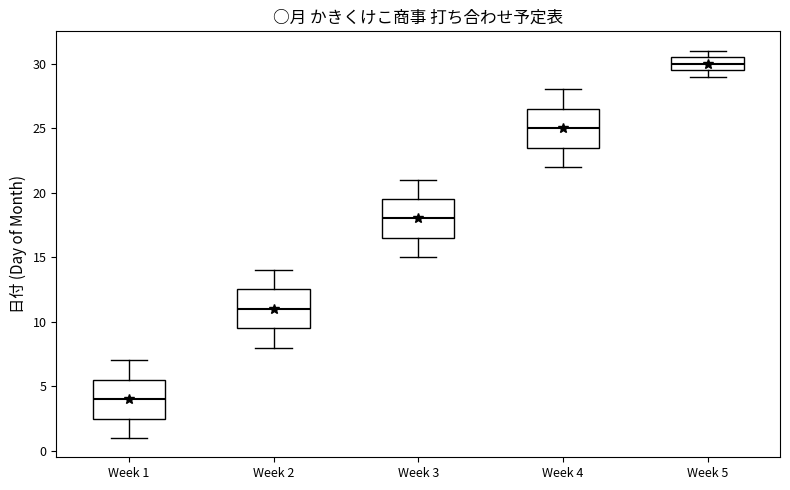

Where does the upper whisker of the box for Week 3 end on the y-axis? The values are not printed on the chart, so give them approximately, as read against the axis.

21.0